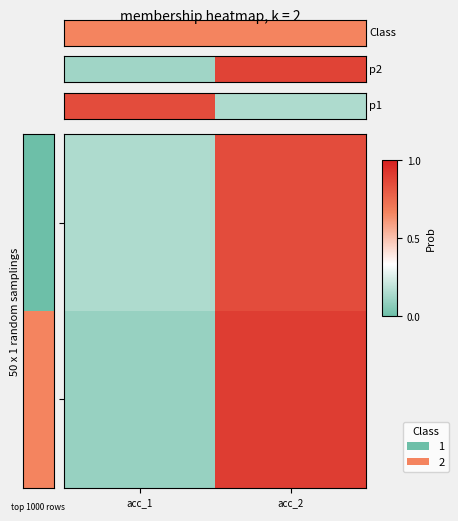

How many distinct data groups are displayed?

2